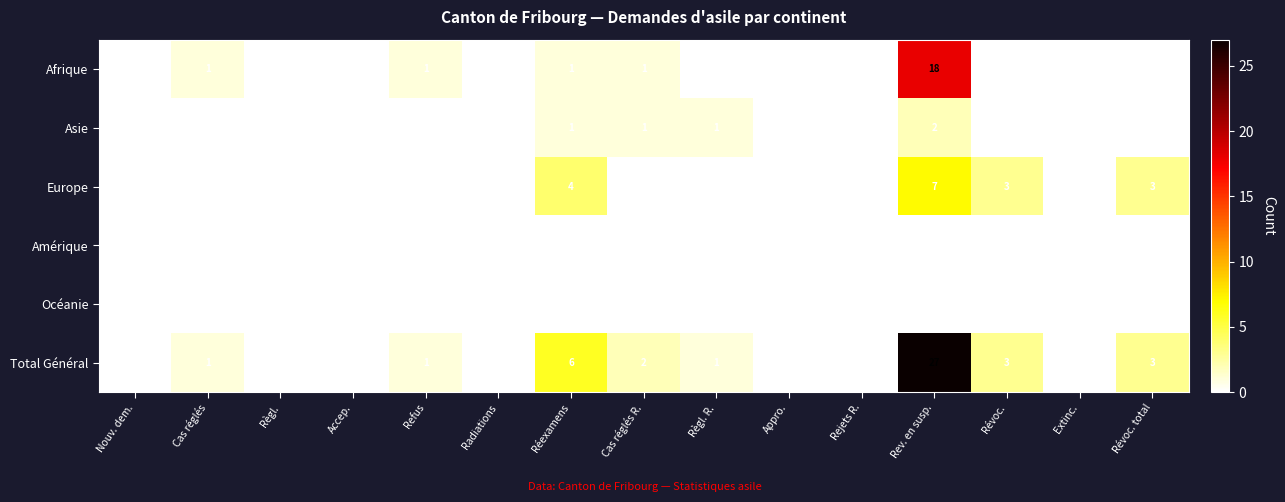

How many series are shown in this chart?

6